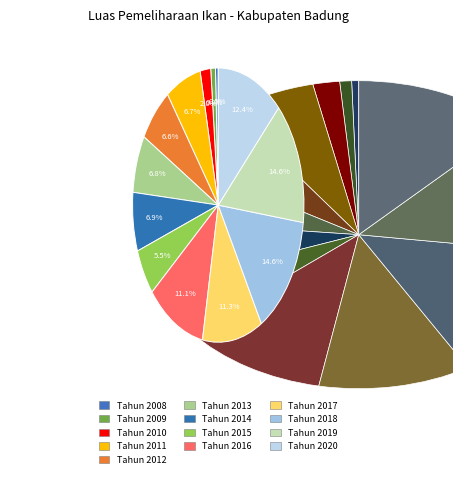

Count the number of slices in the pie.

13